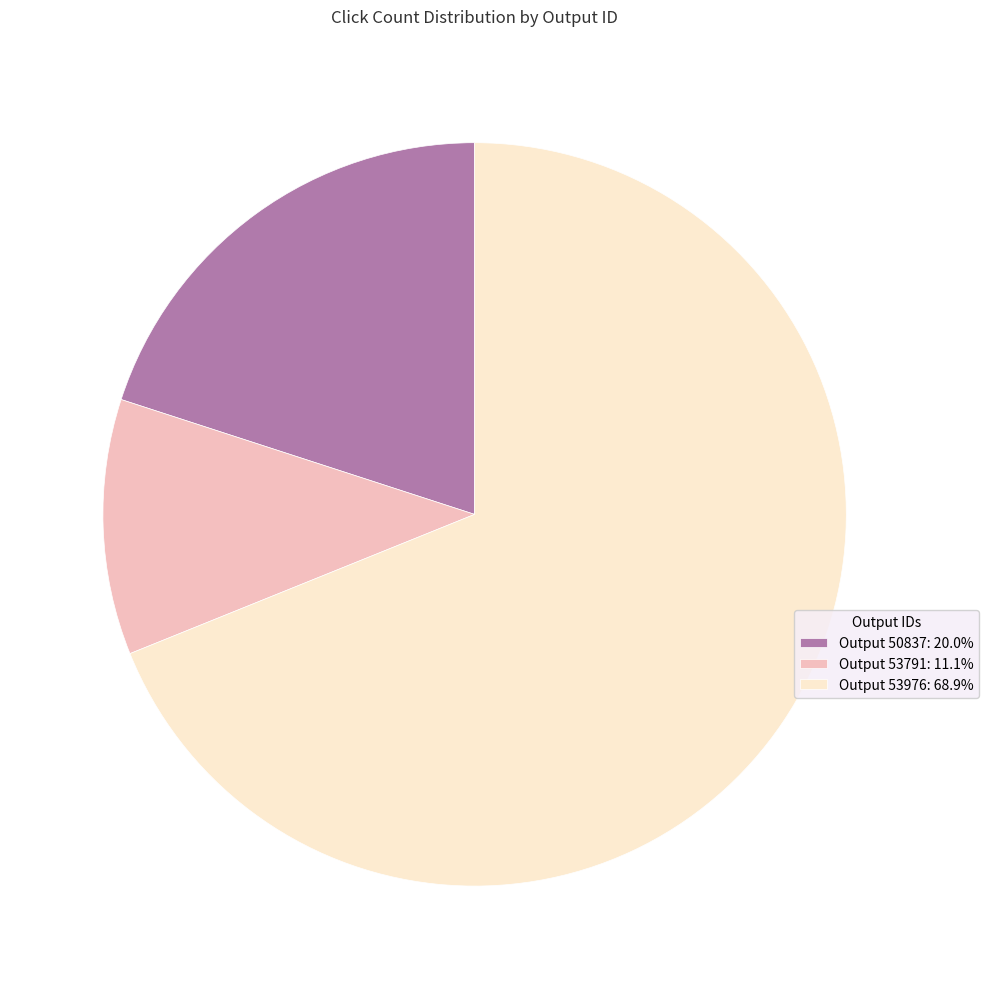

Does any single category account for the majority?

Yes